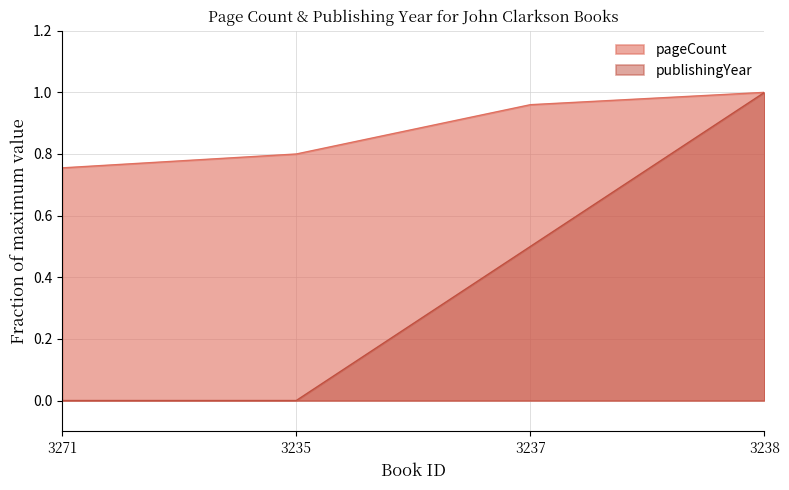

Reading right to left, list all the values displayed in this chart.

pageCount: 1.0	1.0	0.8	0.8
publishingYear: 1.0	0.5	0.0	0.0